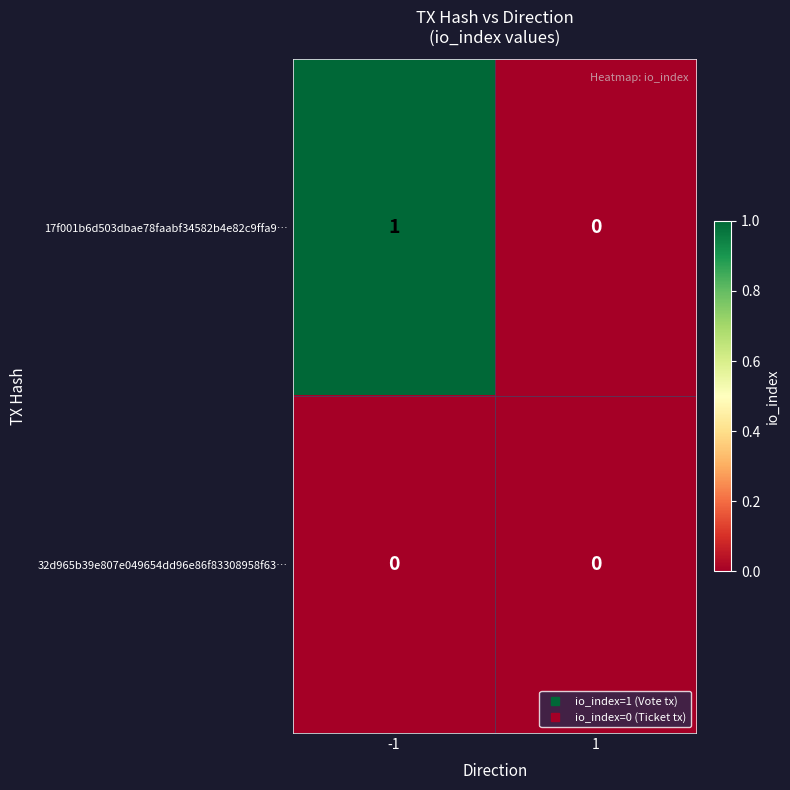

What is the total value across all series at -1?

1